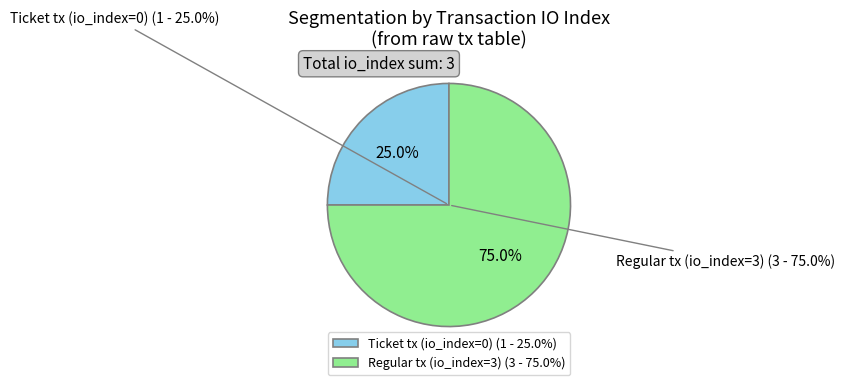

Which slice is the largest?

Regular (io_index=3)